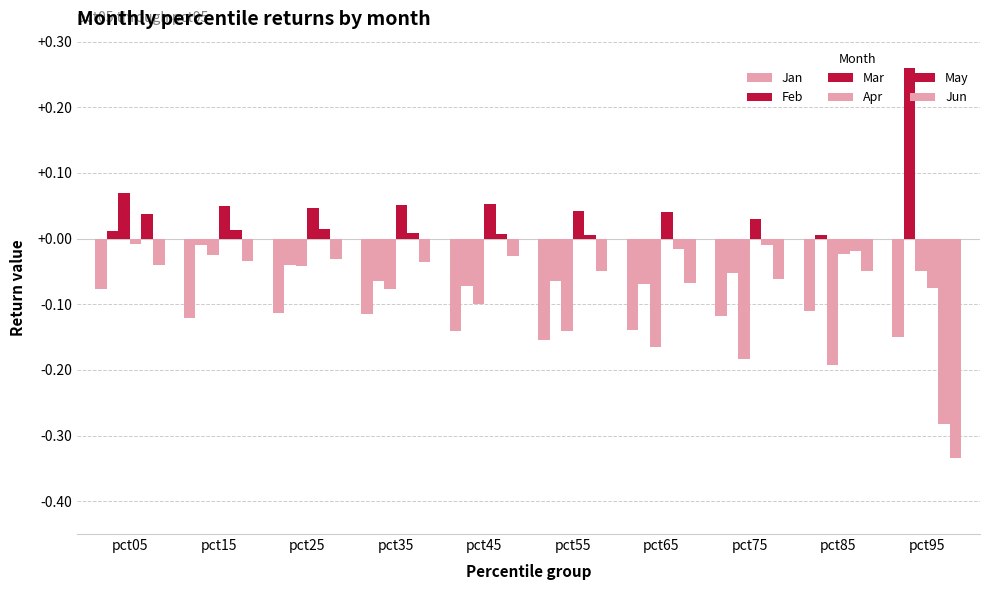

How many data points does each series have?

10